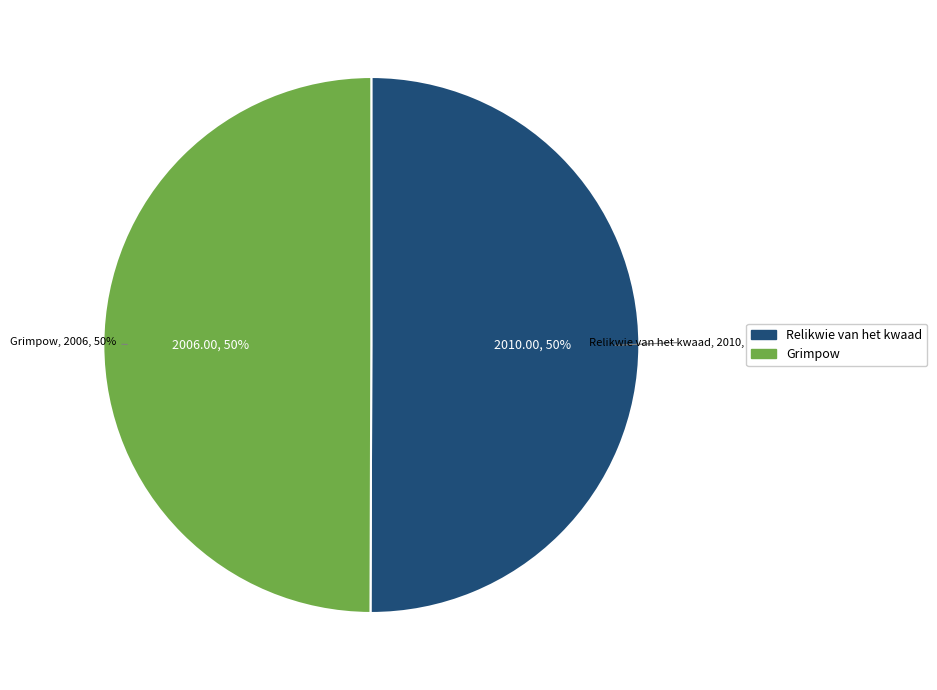

Which category has the biggest portion of the pie?

Relikwie van het kwaad